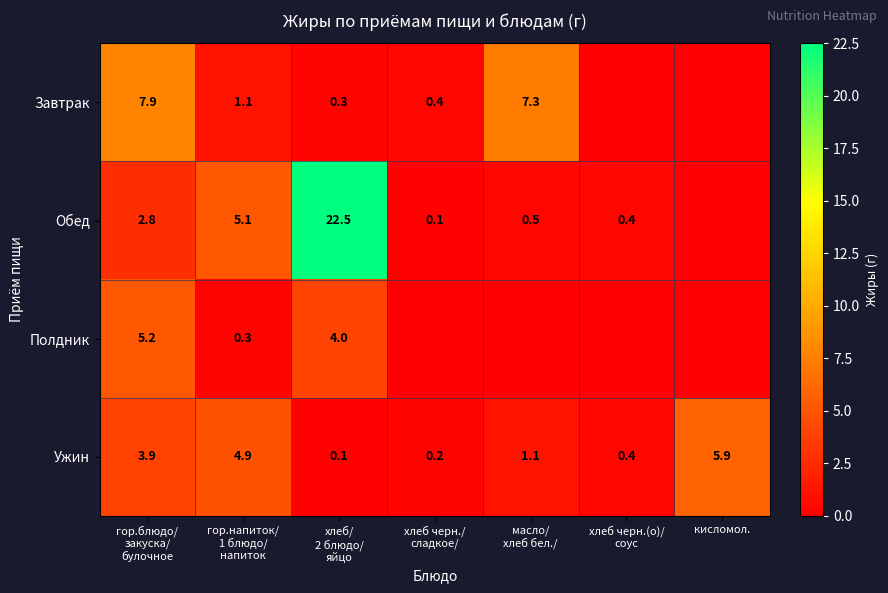

The value of Ужин at кисломол. is 5.9. True or false?

True